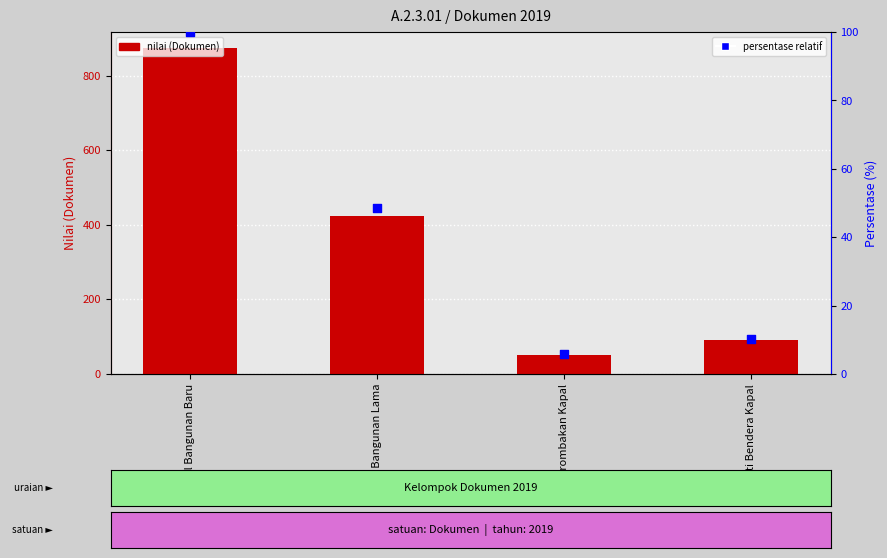

Which series contains the lowest Y value?

persentase relatif